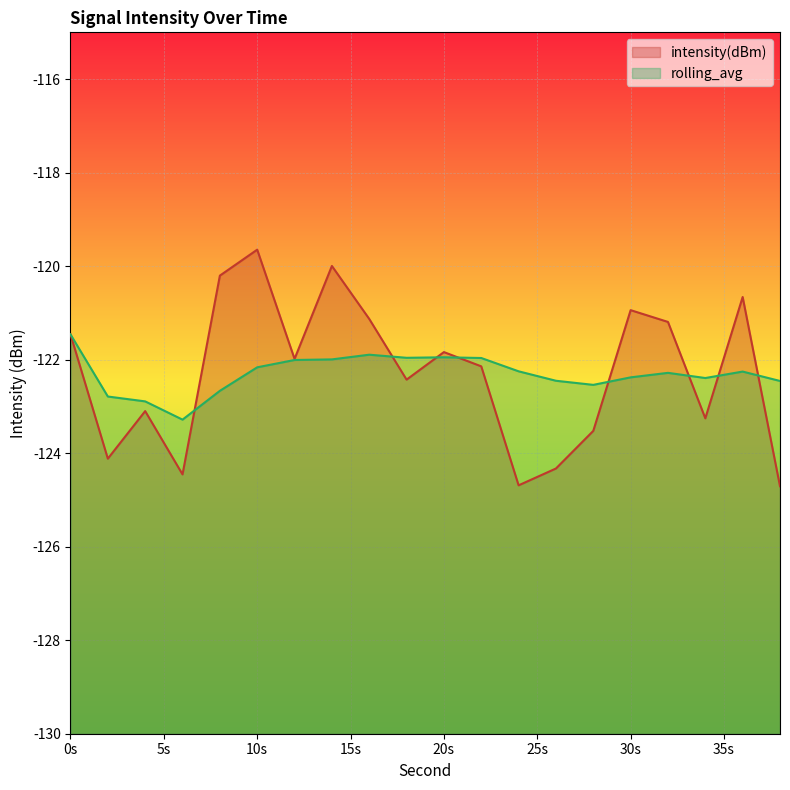

Which has a higher value, 36 or 24?

36